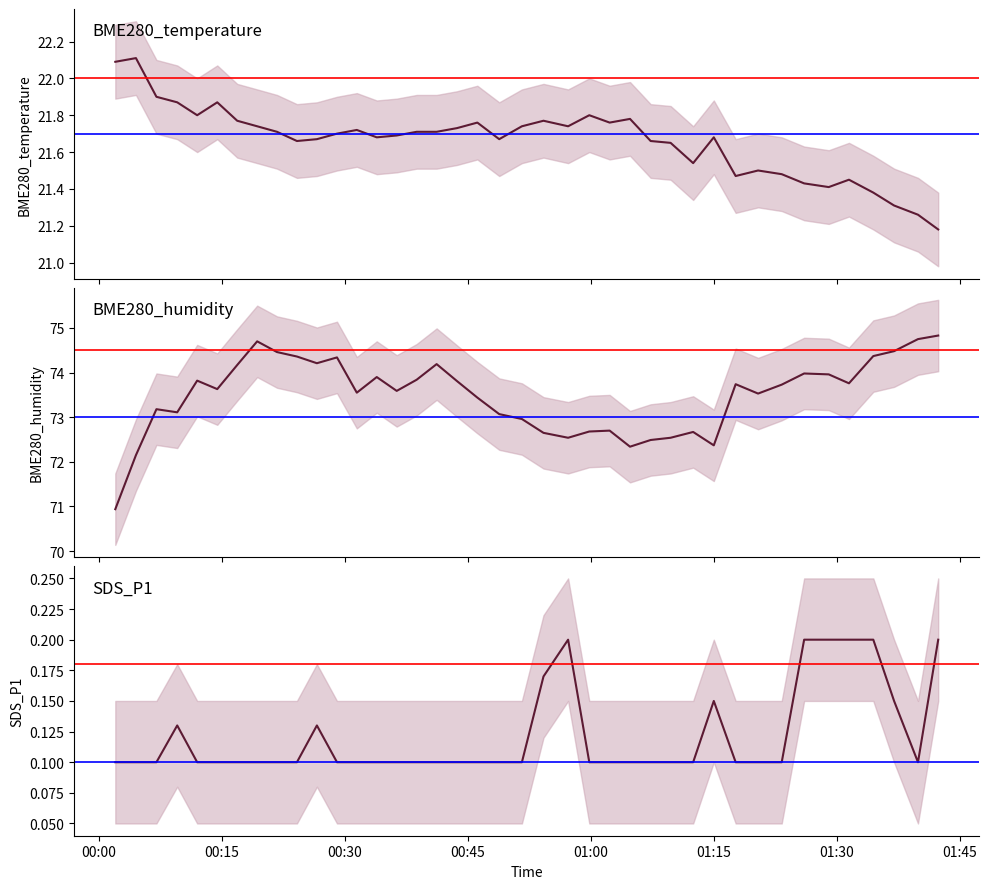

Does the chart have visible grid lines?

No